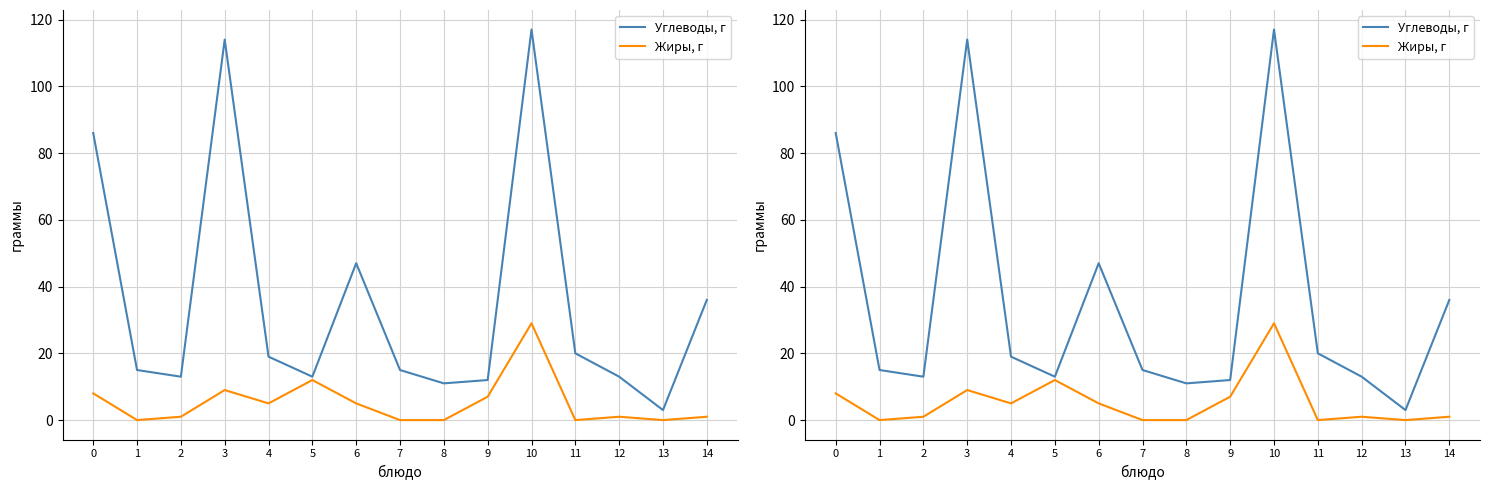

What is the sum of the Углеводы, г values at 13 and 5?

16